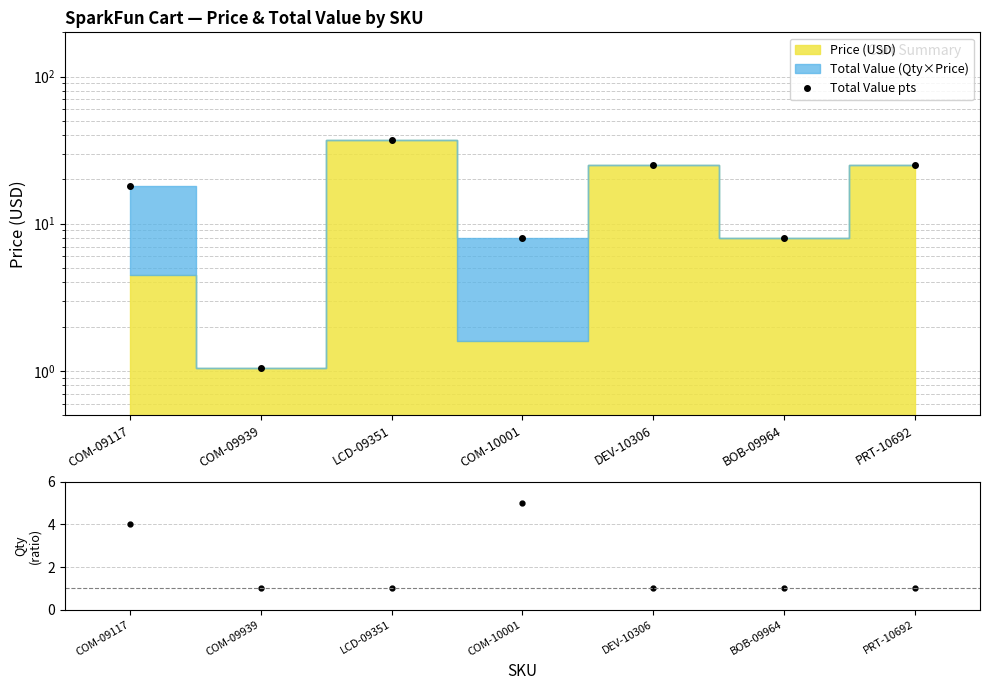

Where is Total/Price nearest to the value 3?

COM-09117